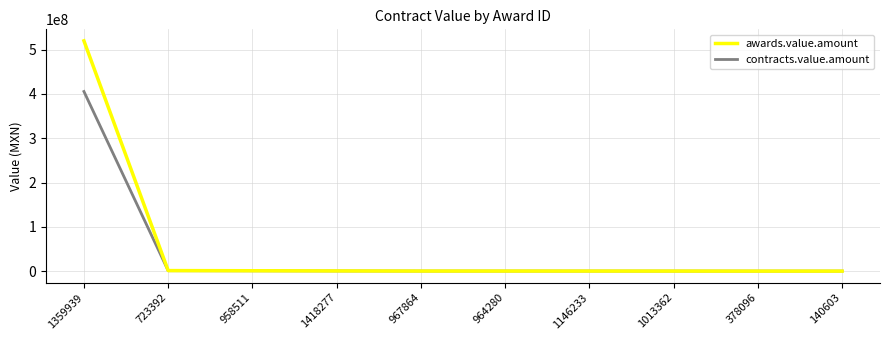

How many lines are shown in the chart?

2